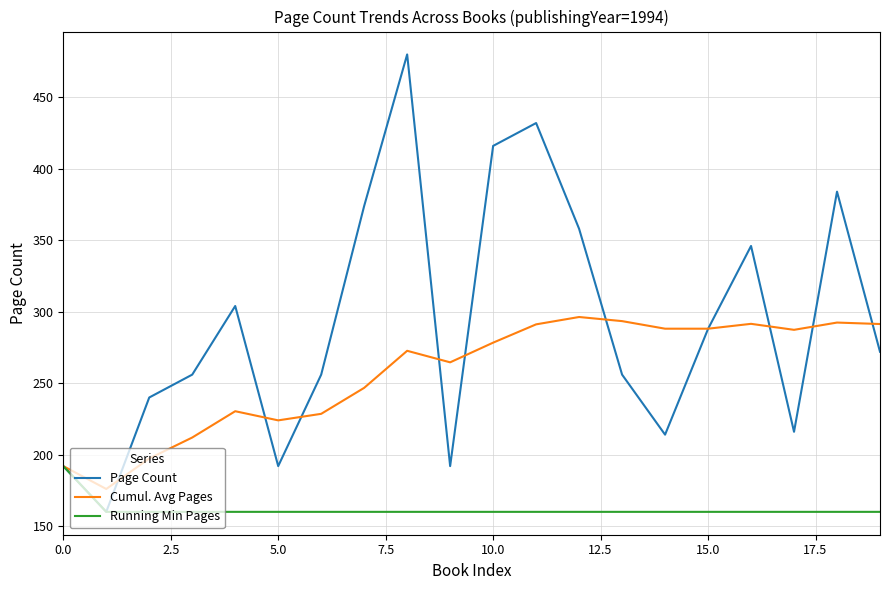

List the series in order of their overall mean, highest first.

Page Count, Cumul. Avg Pages, Running Min Pages